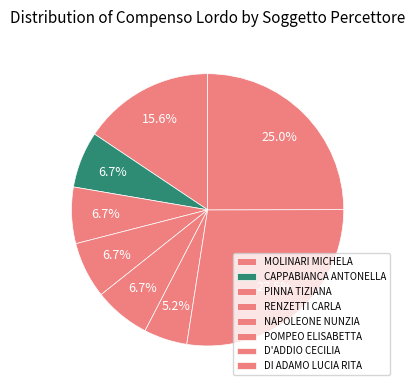

Is it true that NAPOLEONE NUNZIA is 1% of the pie?

False